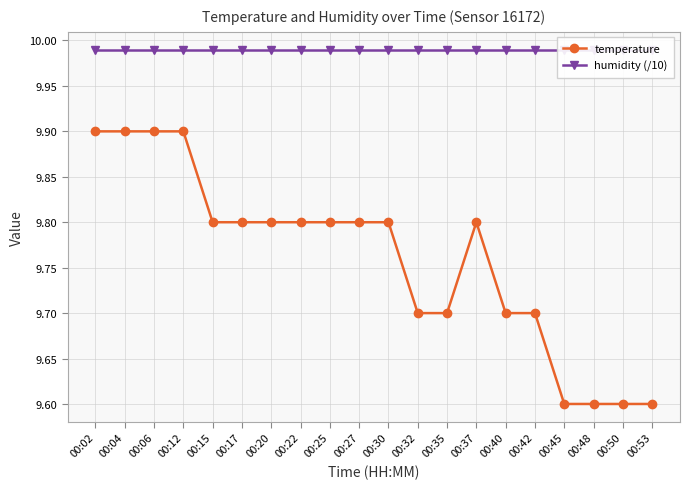

True or false: humidity (/10) and temperature intersect in this chart.

False